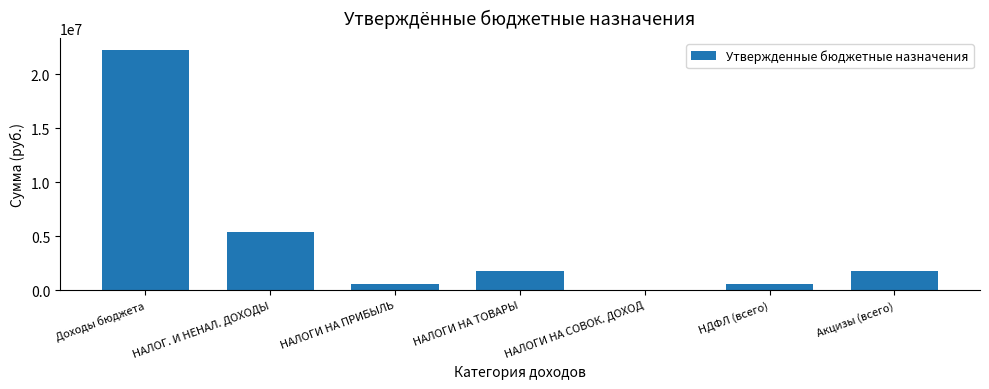

The chart shows a value of 31726731.2 at Доходы бюджета. True or false?

False